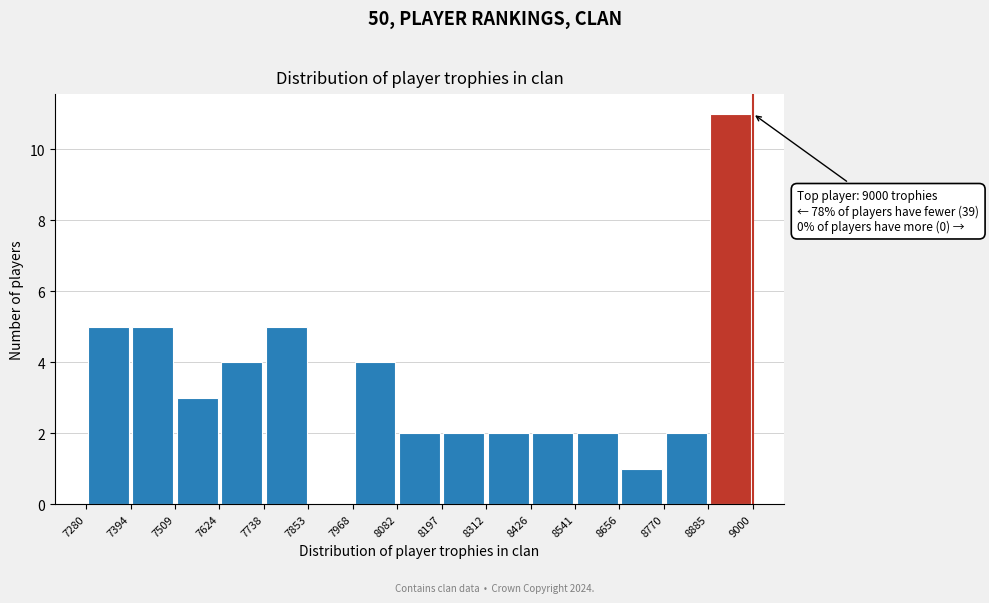

Which range on the x-axis has the tallest bar?

8885 to 9000